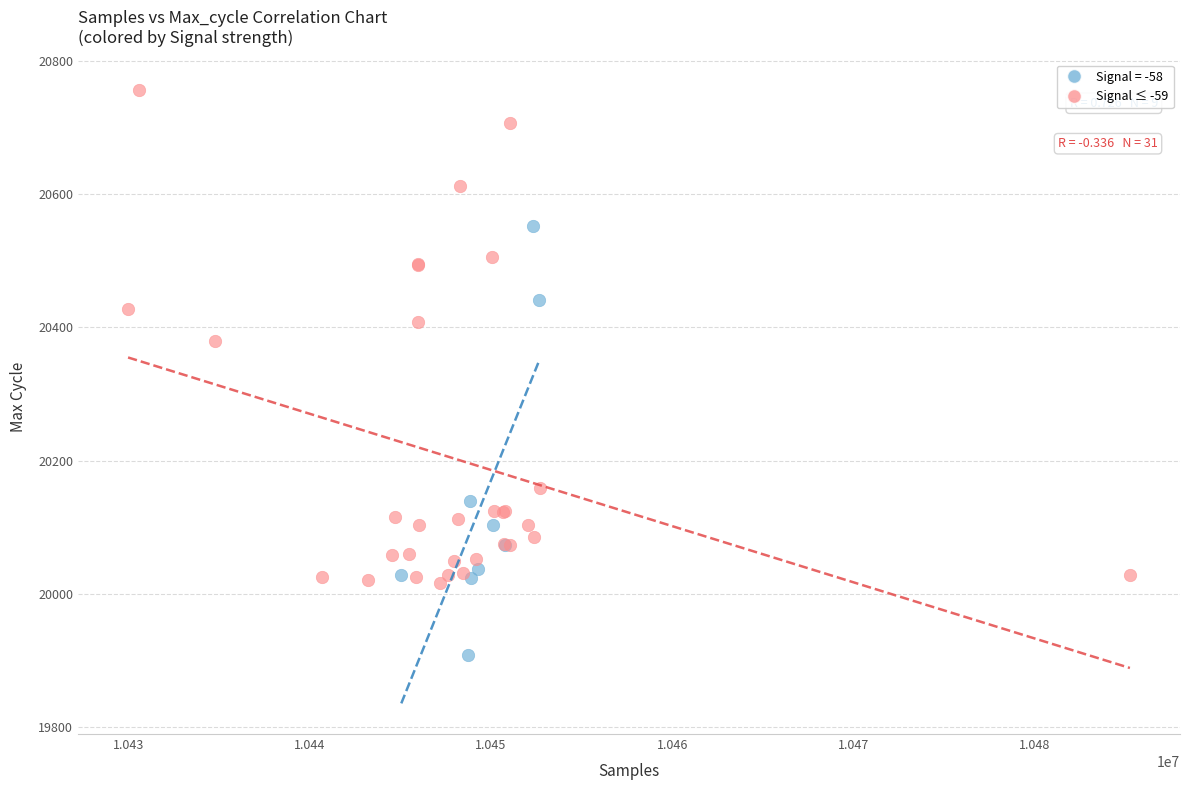

Which series has the largest Y range (max minus min)?

Signal ≤ -59